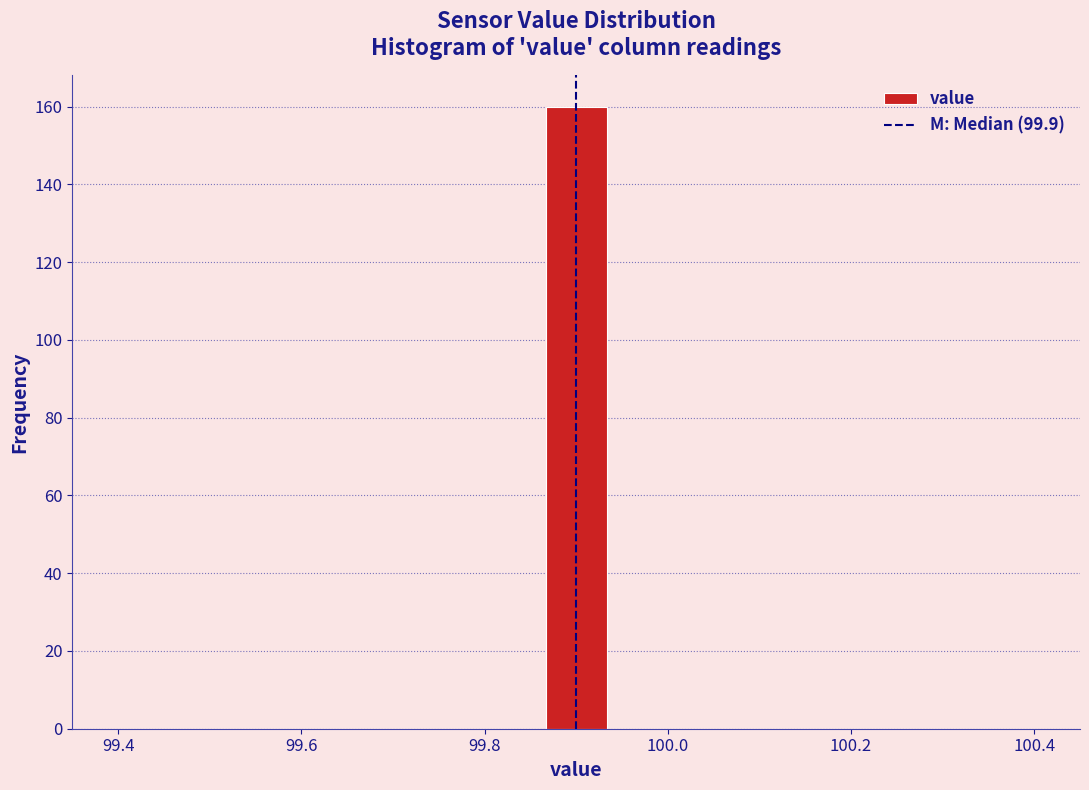

Around what value on the x-axis is the tallest bar? Give the approximate position of its centre, as read against the axis.

99.90